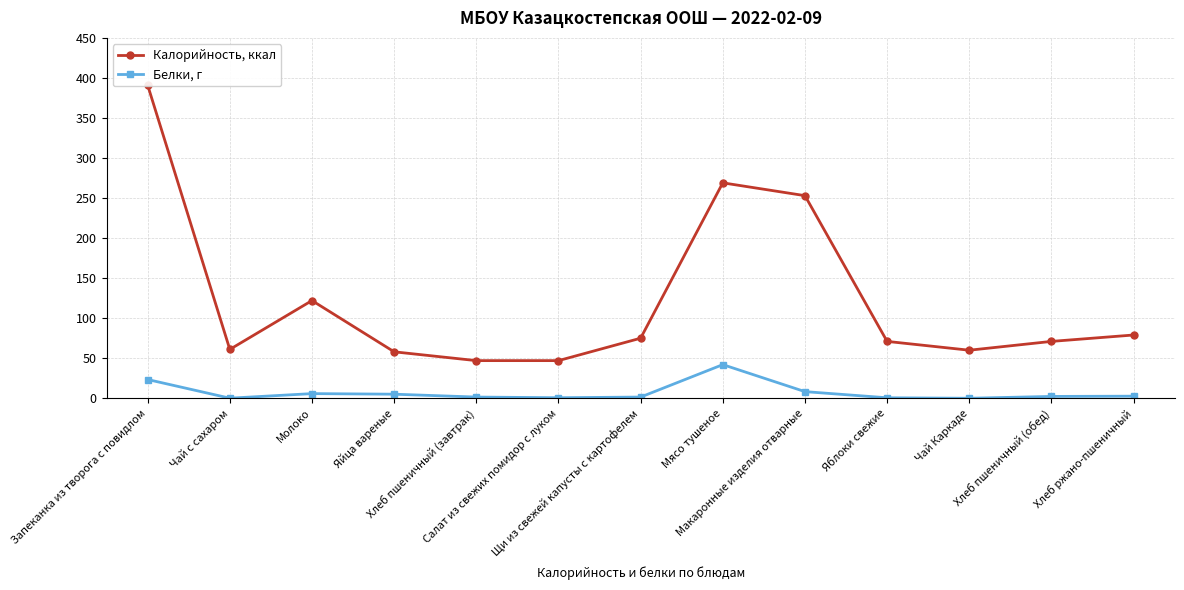

What is the average value of the Белки, г series?

7.2